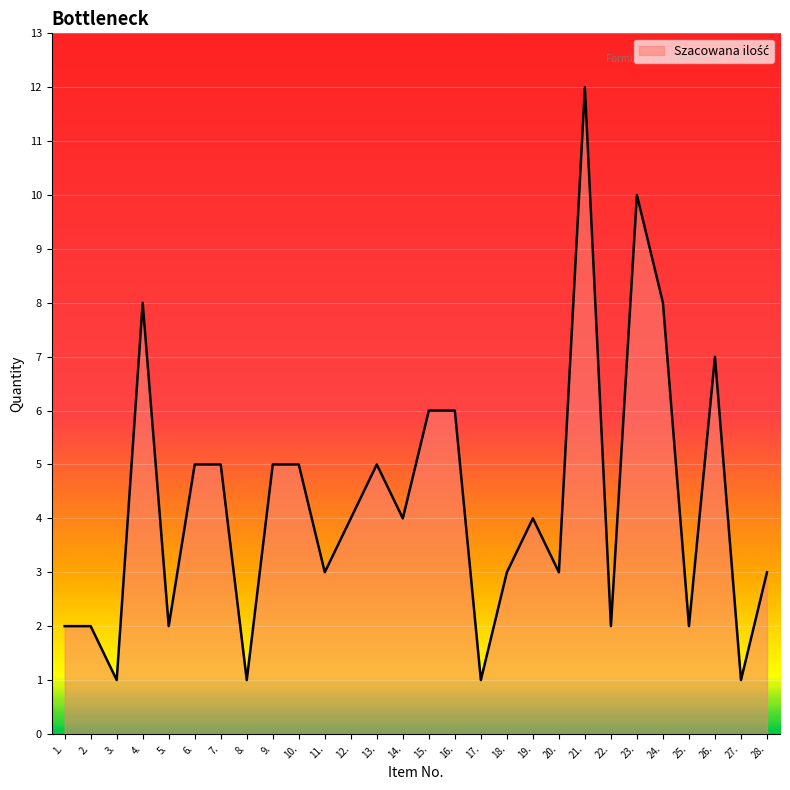

What is the change in value from 4. to 28.?

-5